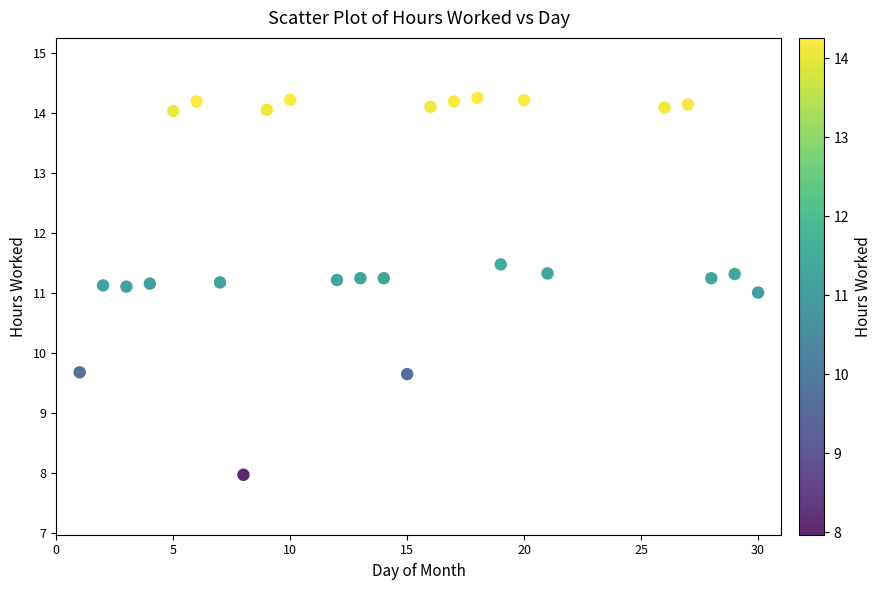

What is the range of Y values (max minus min)?

6.3